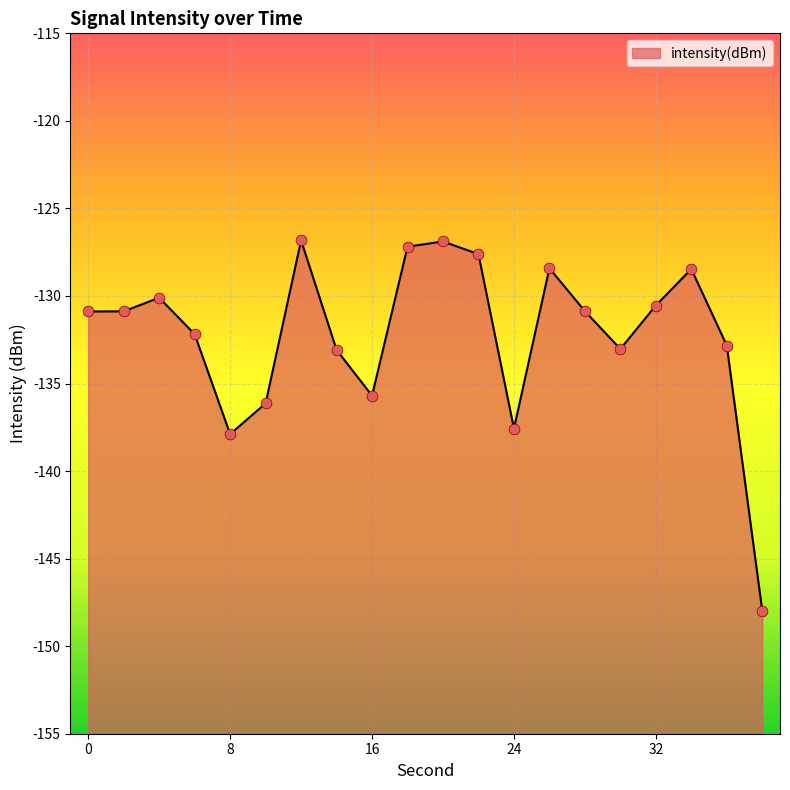

What is the change in value from 10 to 12?

+9.3